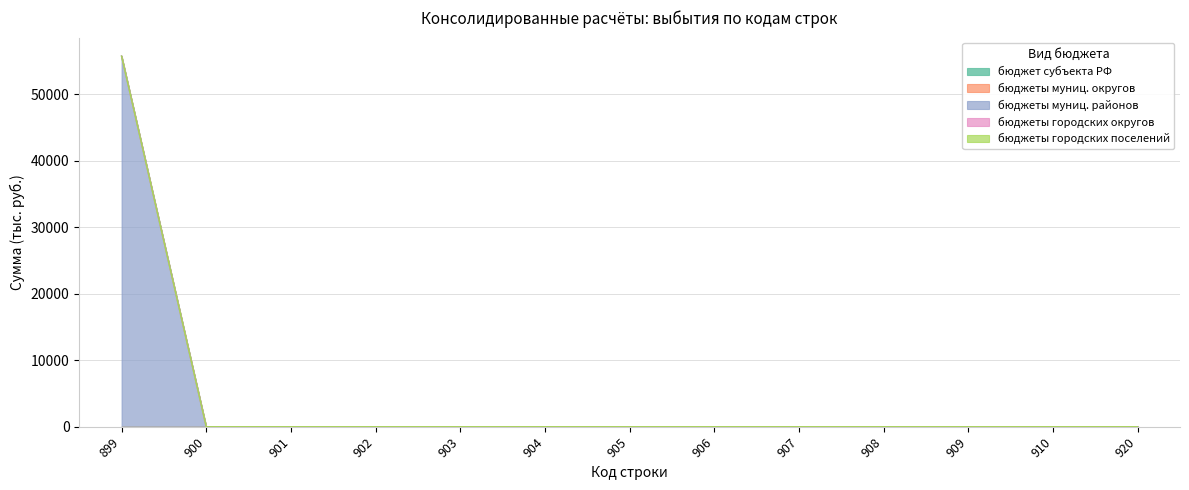

Reading right to left, extract all data points from this chart.

бюджет субъекта РФ: 920=0	910=0	909=0	908=0	907=0	906=0	905=0	904=0	903=0	902=0	901=0	900=0	899=0
бюджеты муниц. округов: 920=0	910=0	909=0	908=0	907=0	906=0	905=0	904=0	903=0	902=0	901=0	900=0	899=0
бюджеты муниц. районов: 920=0	910=0	909=0	908=0	907=0	906=0	905=0	904=0	903=0	902=0	901=0	900=0	899=55752
бюджеты городских округов: 920=0	910=0	909=0	908=0	907=0	906=0	905=0	904=0	903=0	902=0	901=0	900=0	899=0
бюджеты городских поселений: 920=0	910=0	909=0	908=0	907=0	906=0	905=0	904=0	903=0	902=0	901=0	900=0	899=0